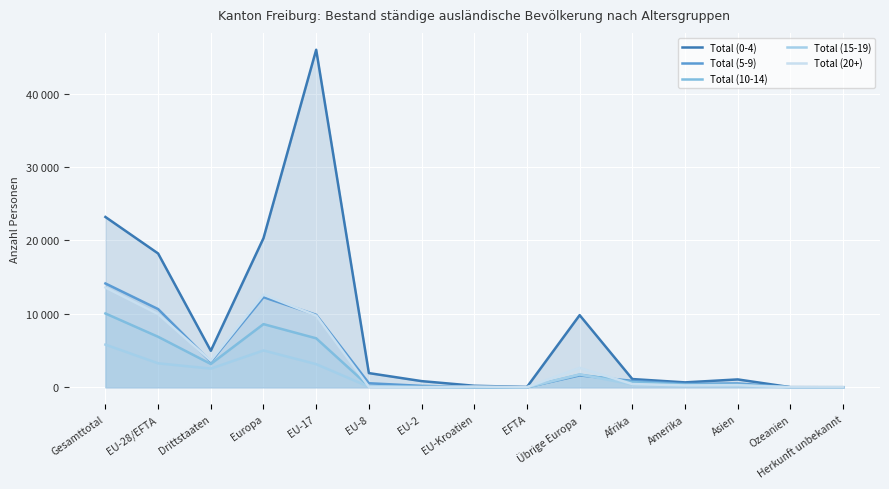

What is the difference between the highest and lowest values at Europa?

15295